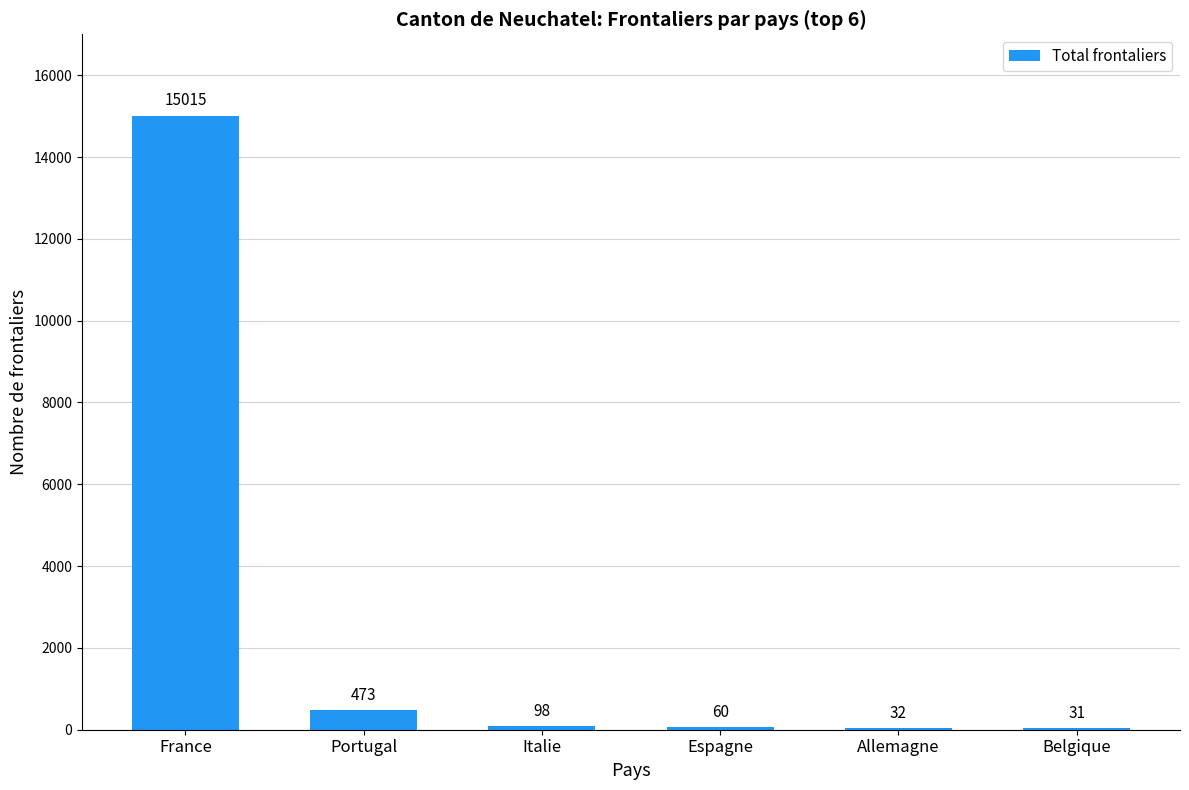

What is the sum of the values at France and Italie?

15113